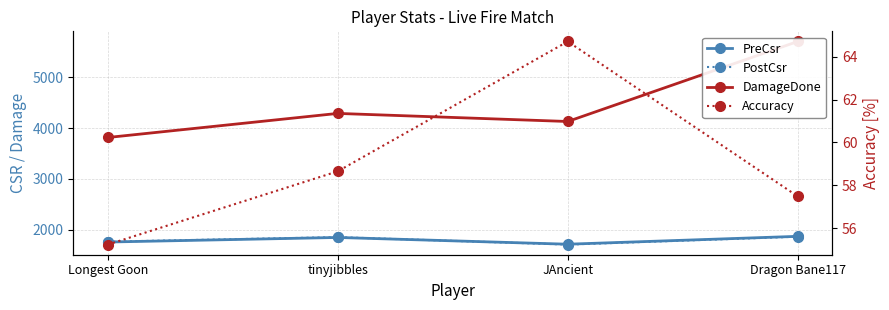

At which label is DamageDone closest to 4762?

tinyjibbles